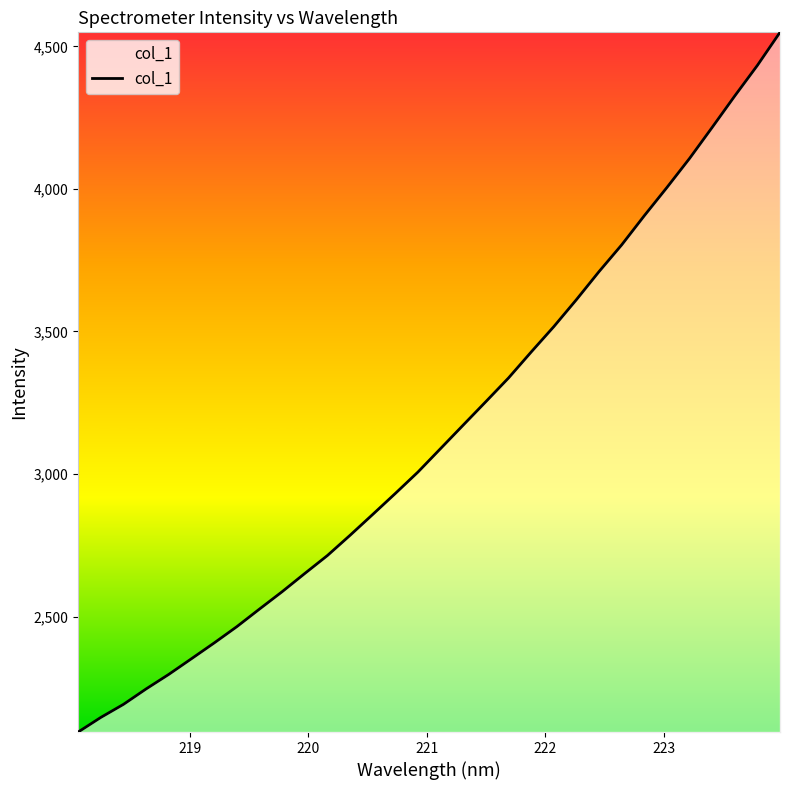

What is the difference between the maximum and minimum values?

2454.5